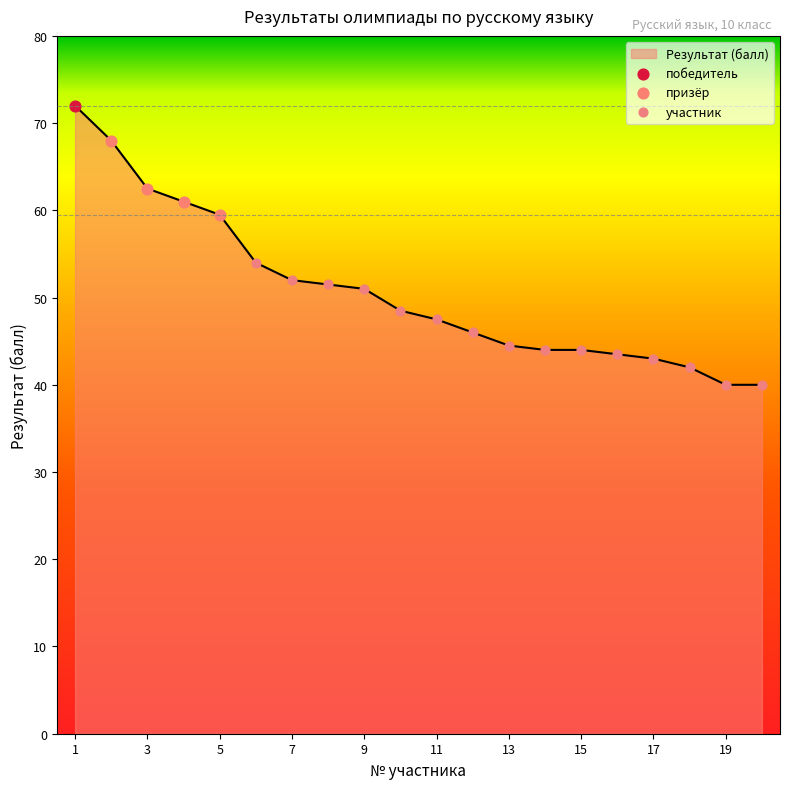

What is the difference between the maximum and minimum values?

32.0